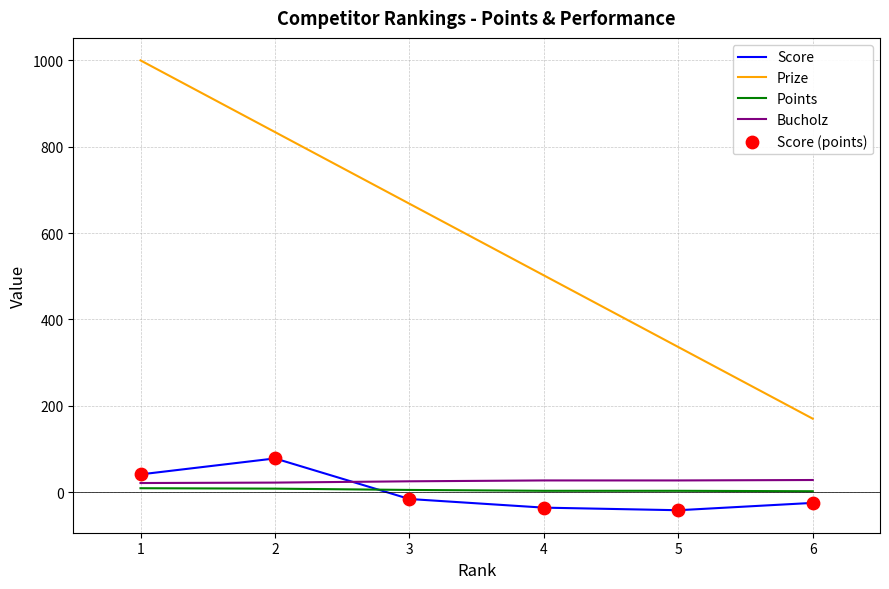

Is the value of Prize at 5 greater than the value of Points at 1?

Yes